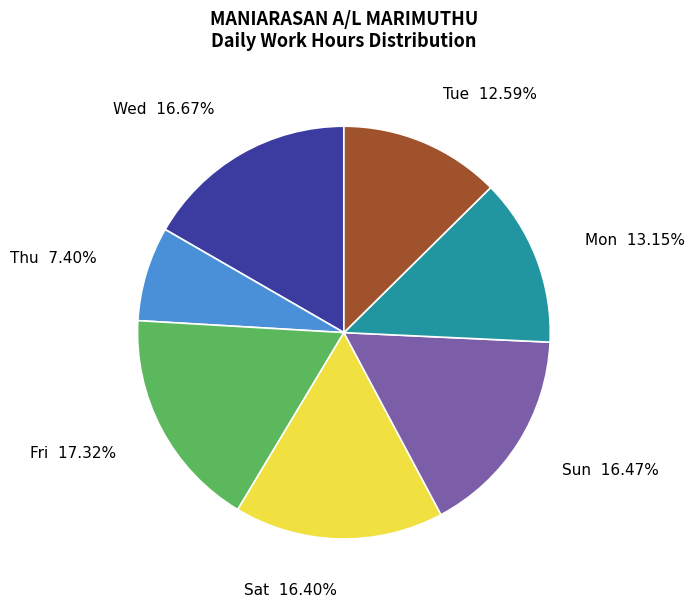

Does any single category account for the majority?

No